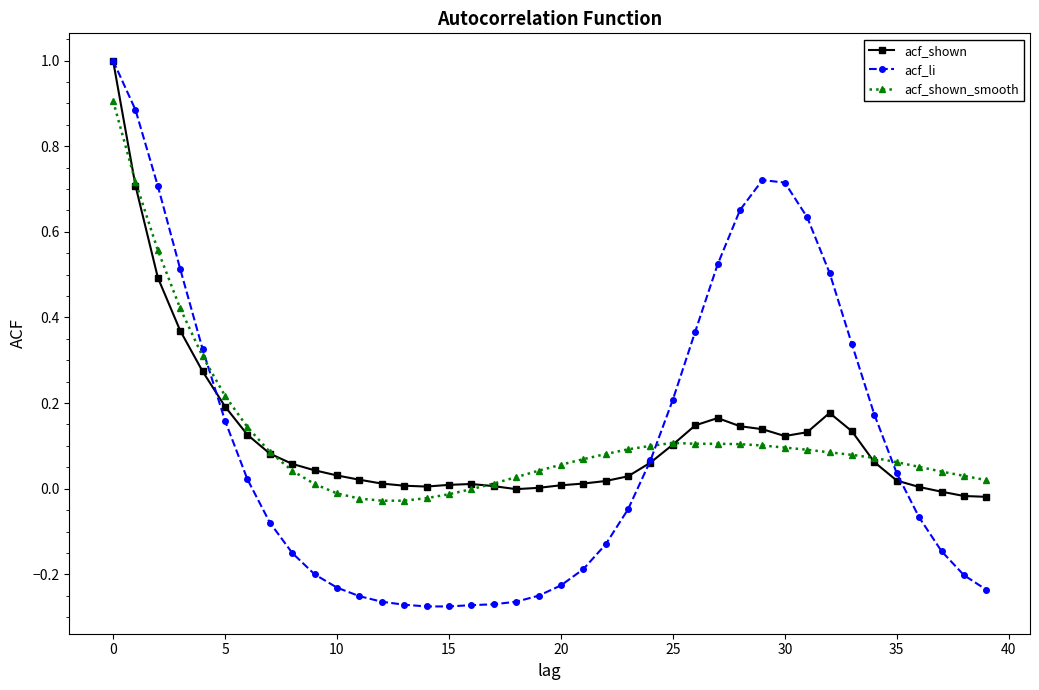

What is the greatest value displayed?

1.0